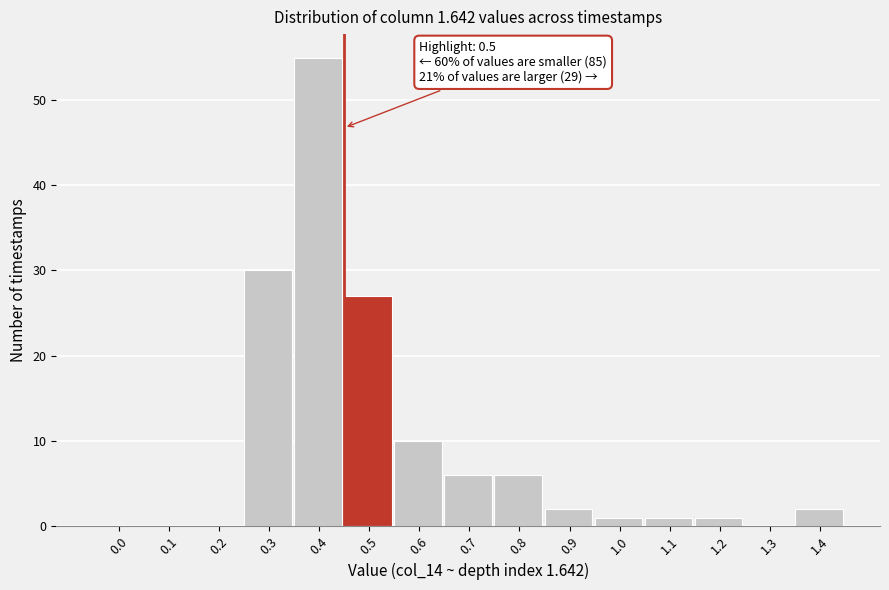

Reading right to left, transcribe all the data shown in this chart.

1.4=2	1.3=0	1.2=1	1.1=1	1.0=1	0.9=2	0.8=6	0.7=6	0.6=10	0.5=27	0.4=55	0.3=30	0.2=0	0.1=0	0.0=0